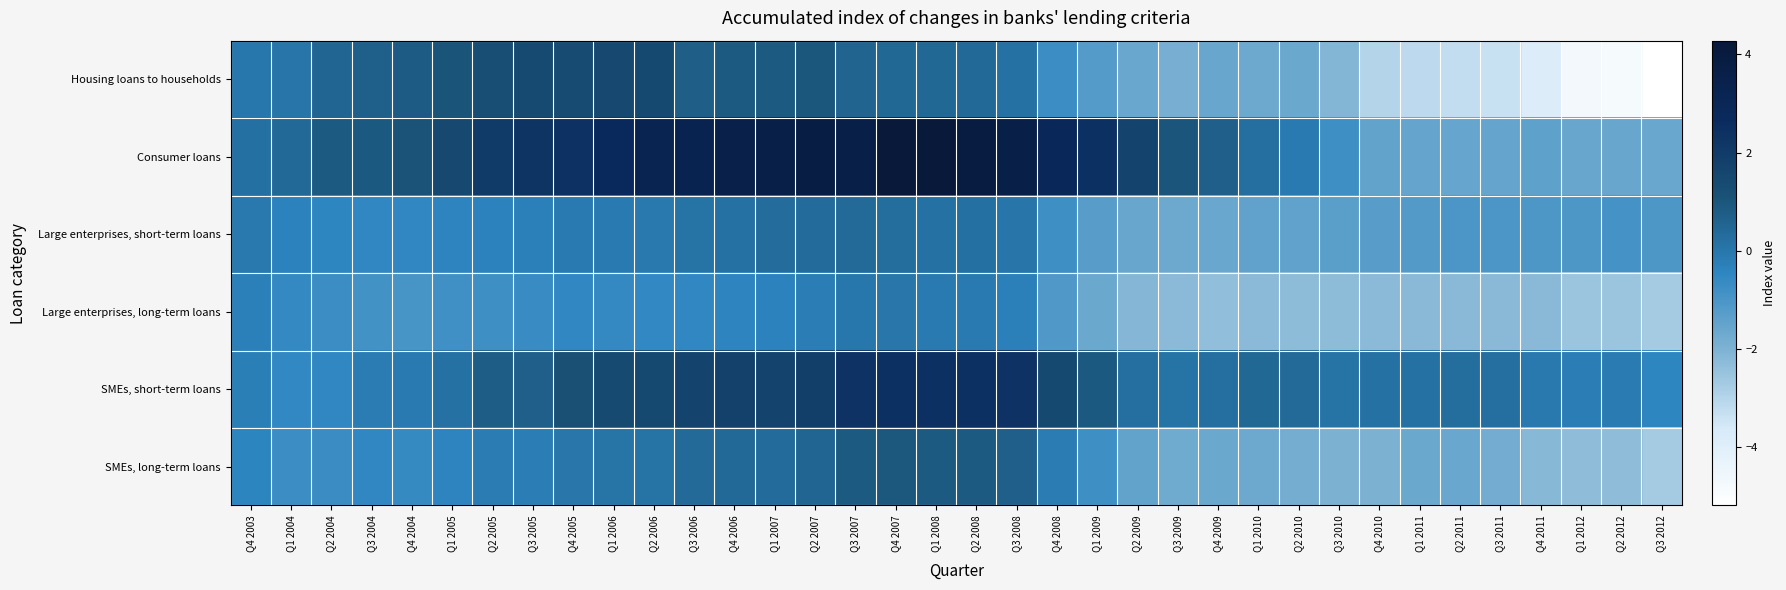

Which series has the largest range (max minus min)?

Housing loans to households